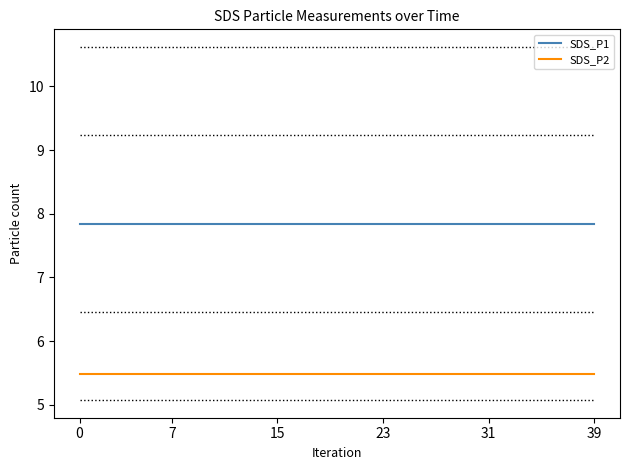

Rank the series by their average value, from lowest to highest.

SDS_P2, SDS_P1